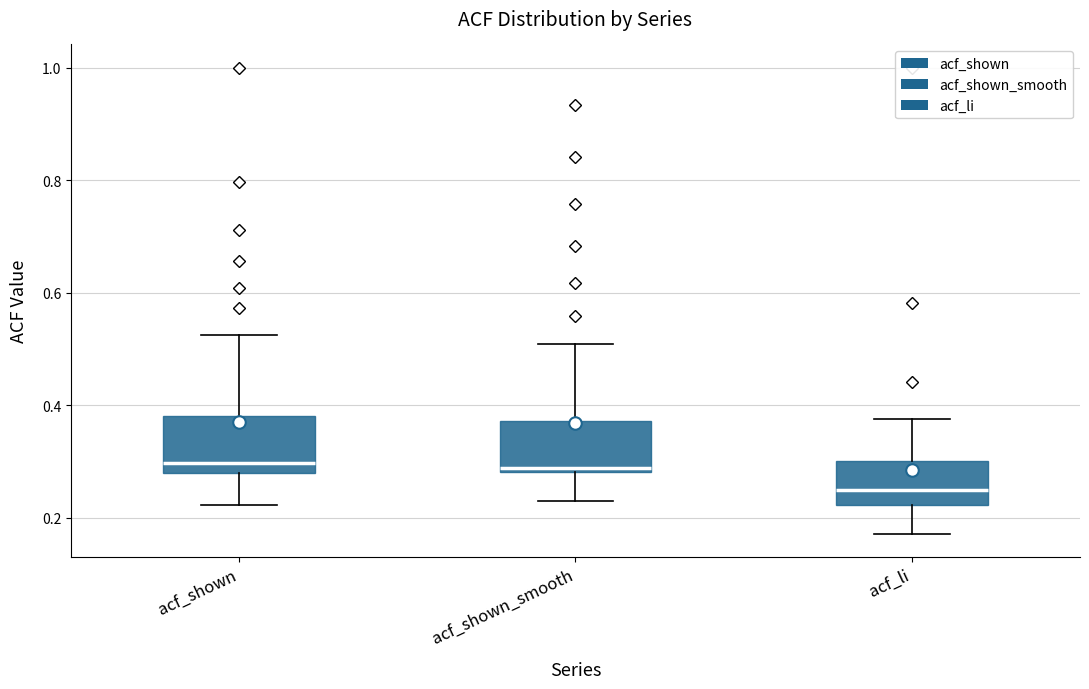

Where does the lower whisker of the box for acf_shown_smooth end on the y-axis? The values are not printed on the chart, so give them approximately, as read against the axis.

0.24